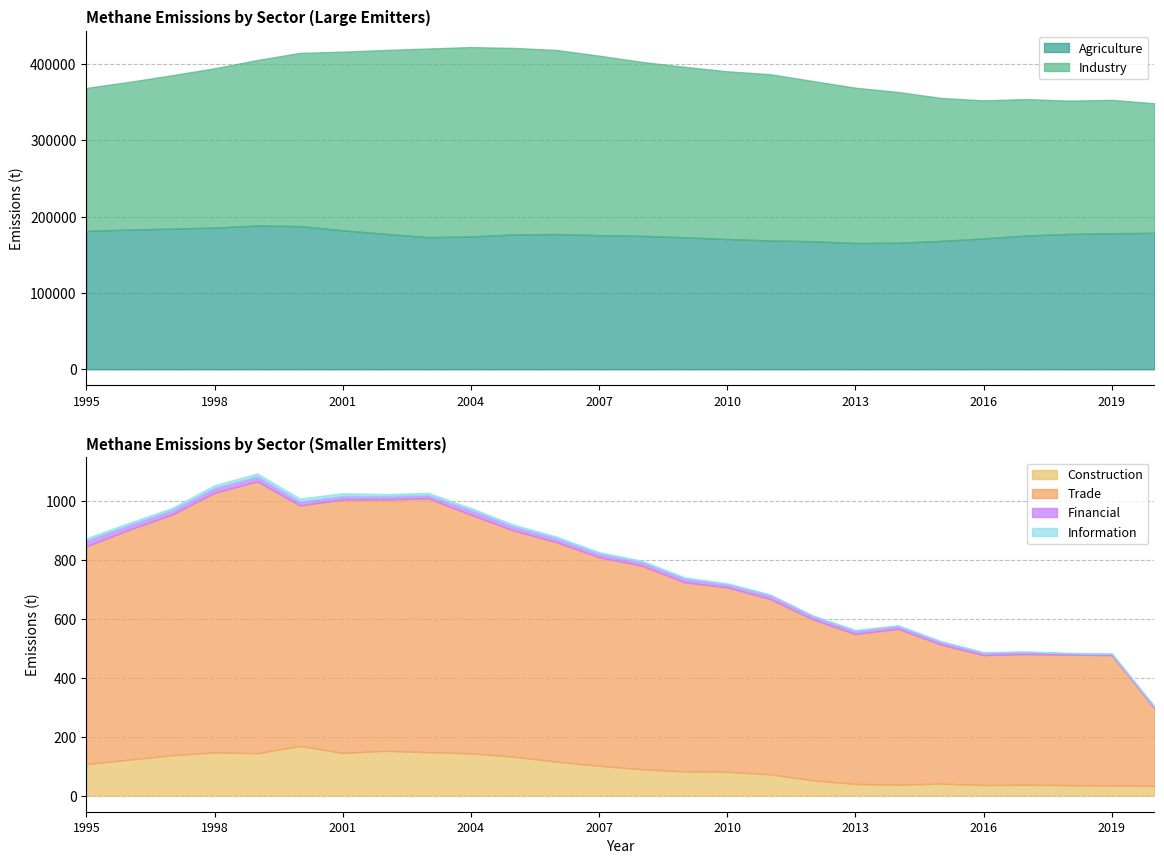

Which series has the widest spread of values?

Industry